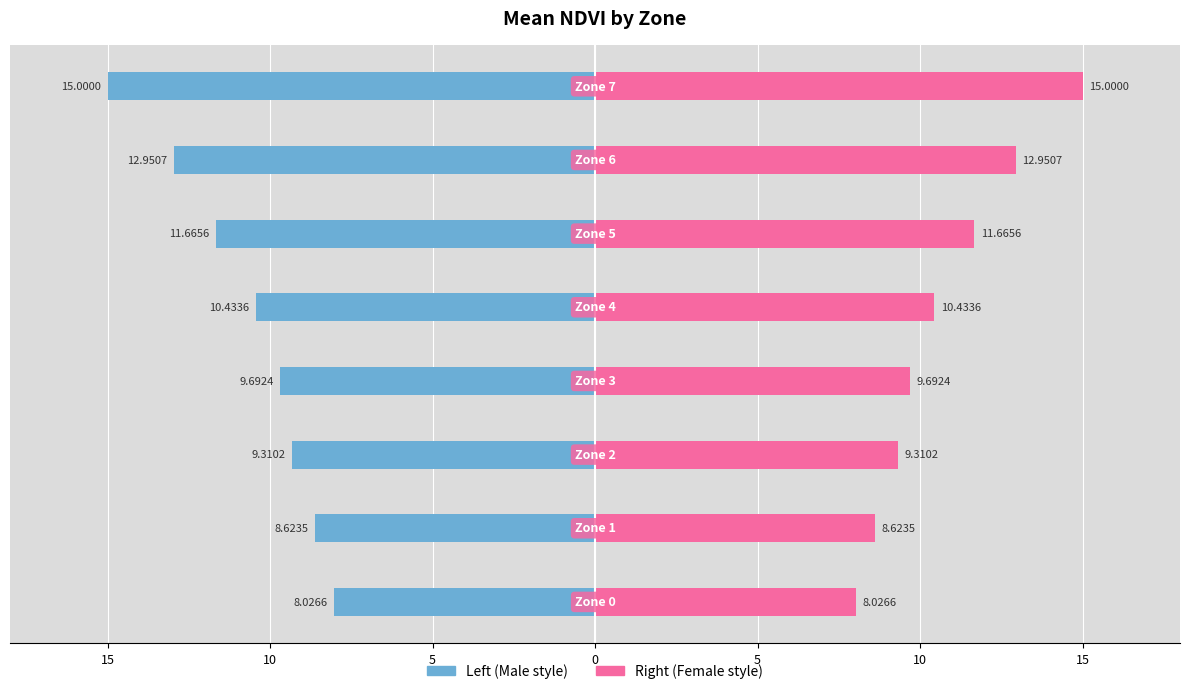

Reading right to left, what are all the values shown in this chart?

Male: -15.0	-13.0	-11.7	-10.4	-9.7	-9.3	-8.6	-8.0
Female: 15.0	13.0	11.7	10.4	9.7	9.3	8.6	8.0